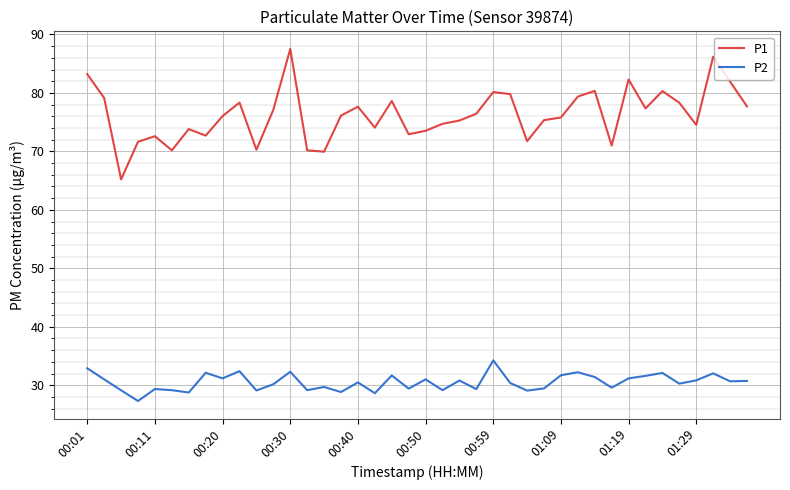

Rank the series by their maximum value, from lowest to highest.

P2, P1